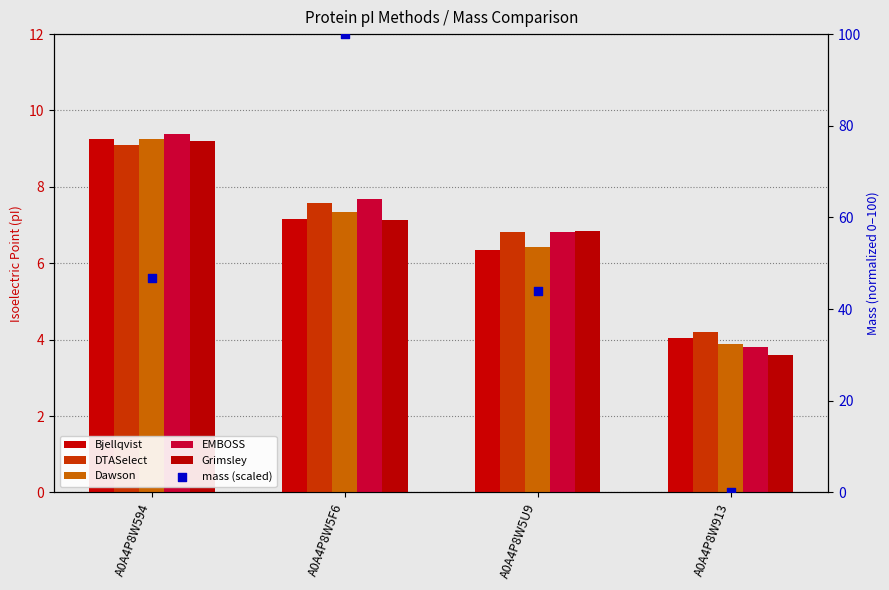

Which series has the widest spread of Y values?

mass (scaled)